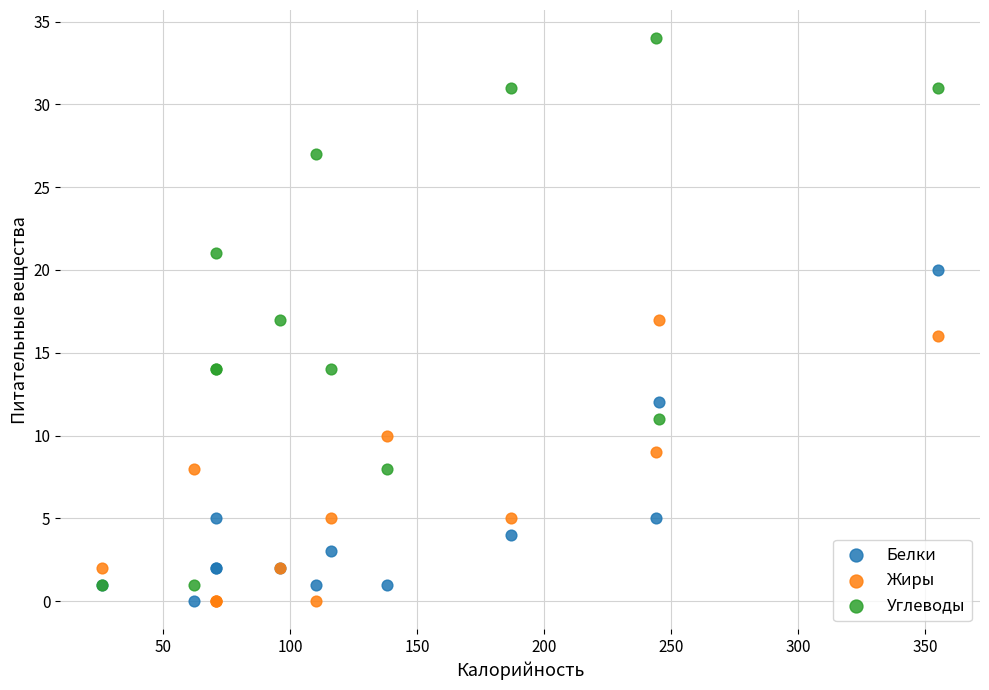

What is the X range (max minus min) for the scatter plot?

329